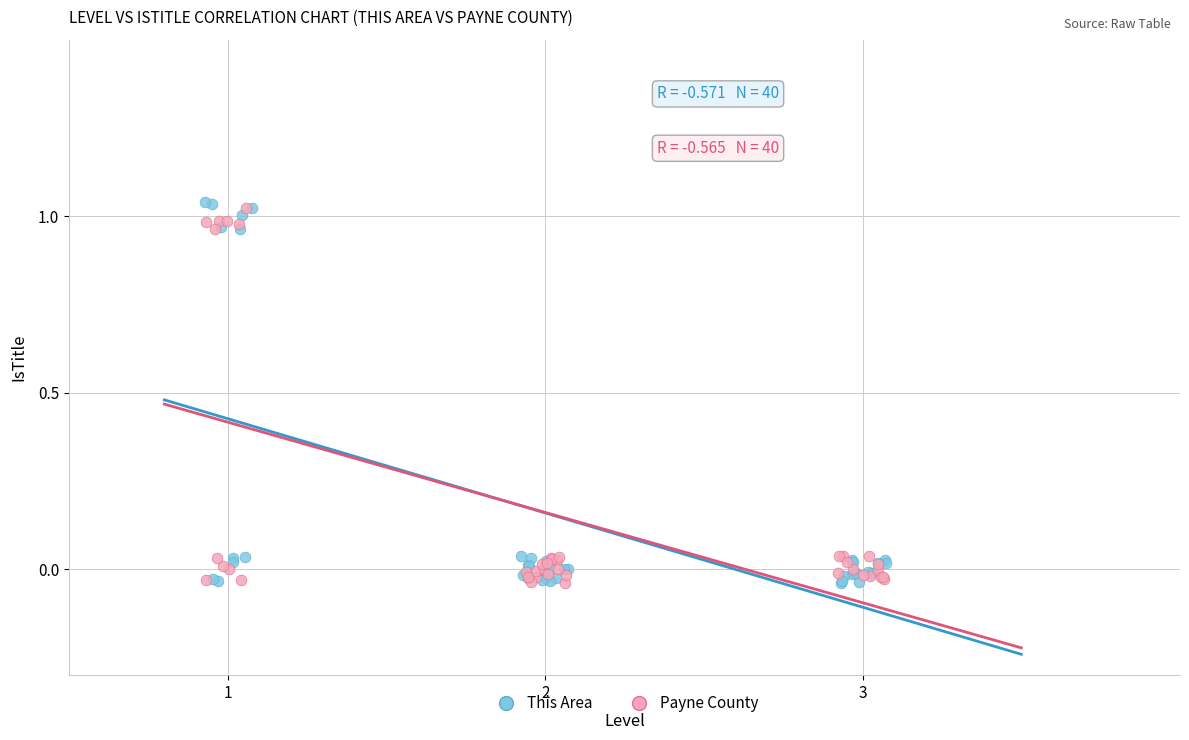

What are all the series names shown in the legend?

This Area, Payne County